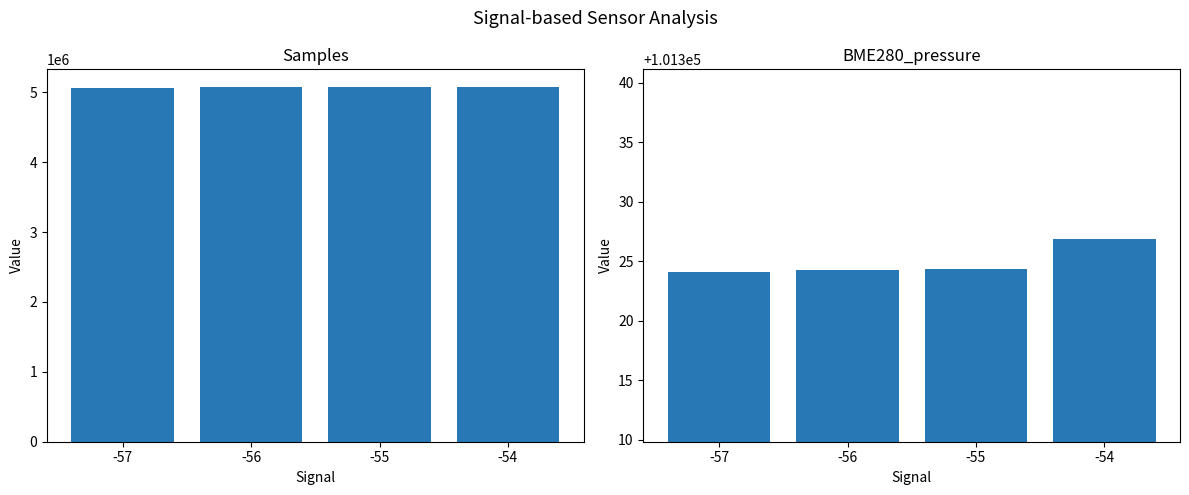

What is the difference between the maximum and minimum values in the BME280_pressure series?

2.8